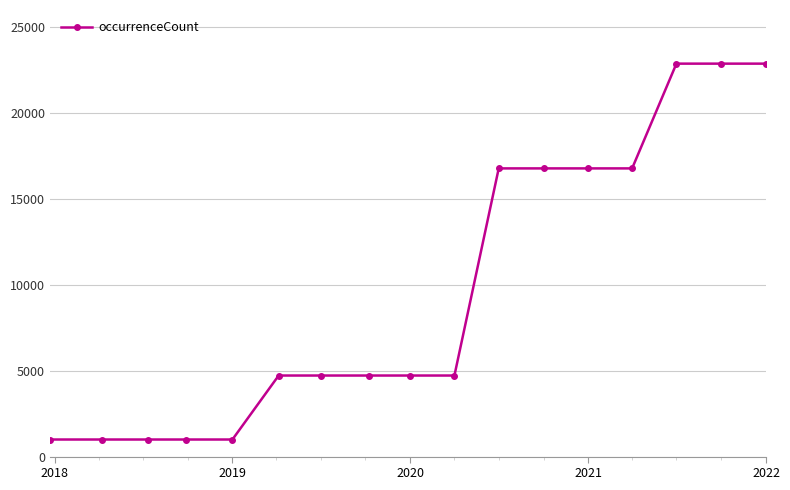

Does the chart have visible grid lines?

Yes